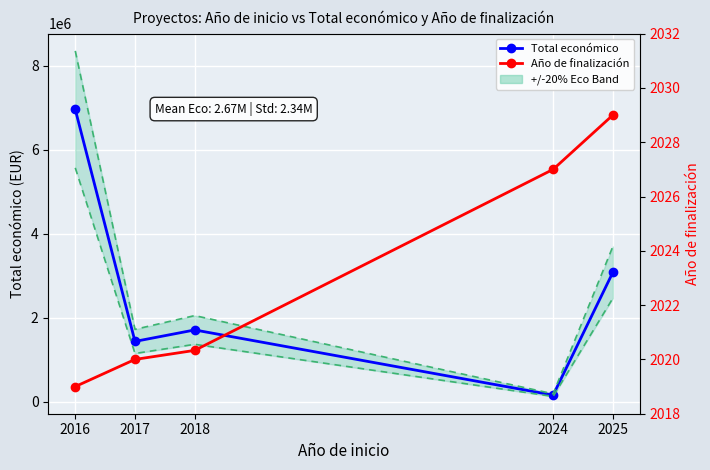

True or false: Año de finalización has more than 1 points higher than both neighbors.

False